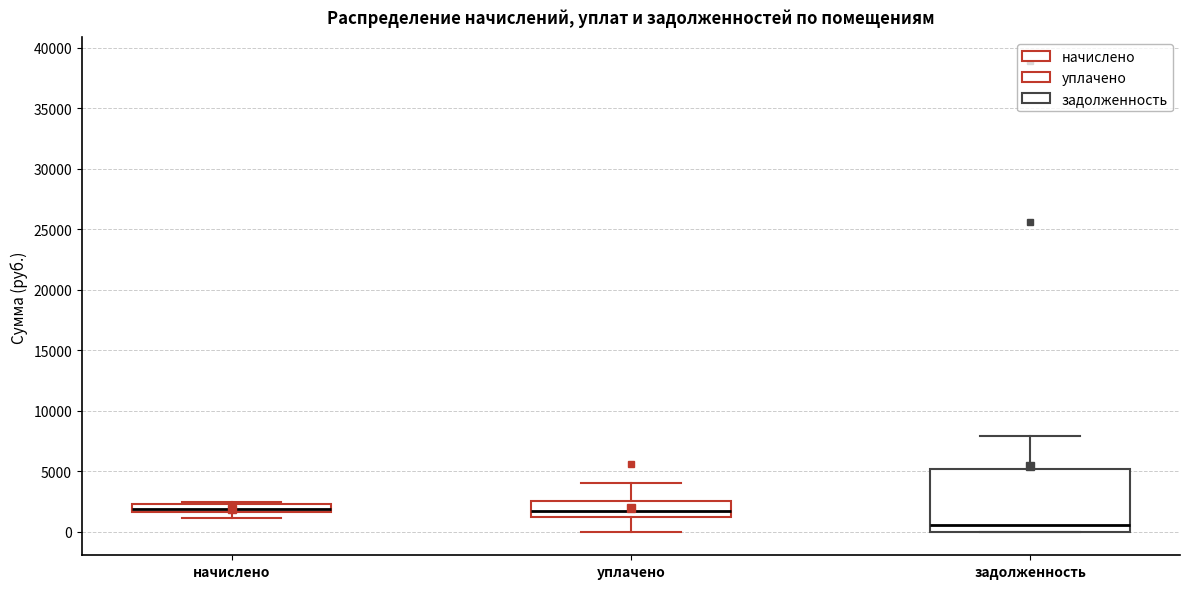

Which box is the tallest, from its lower edge to its upper edge?

задолженность